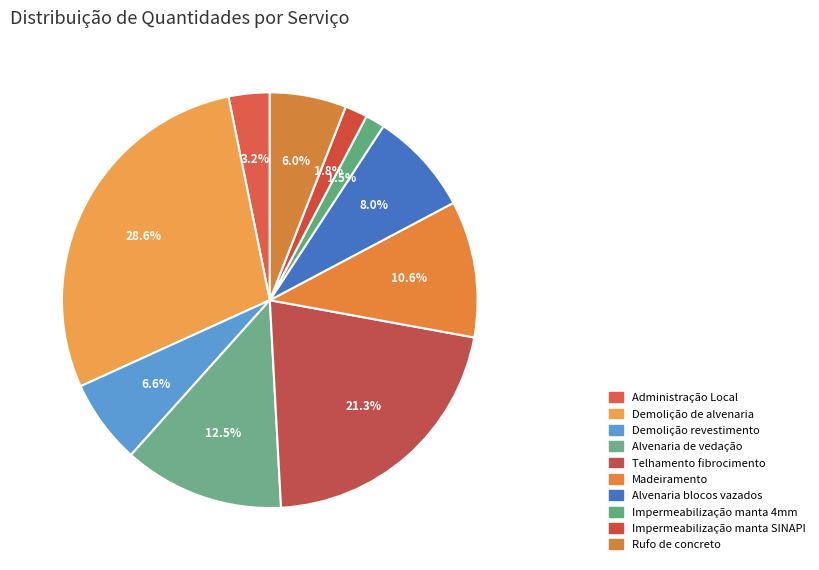

To the nearest percent, what percentage of the pie is Alvenaria blocos vazados?

8%